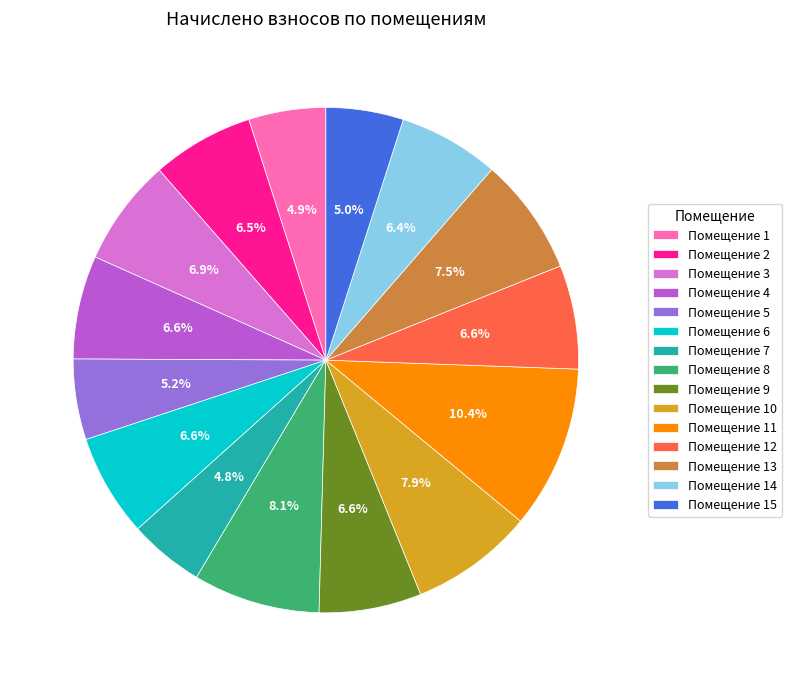

Count the number of slices in the pie.

15